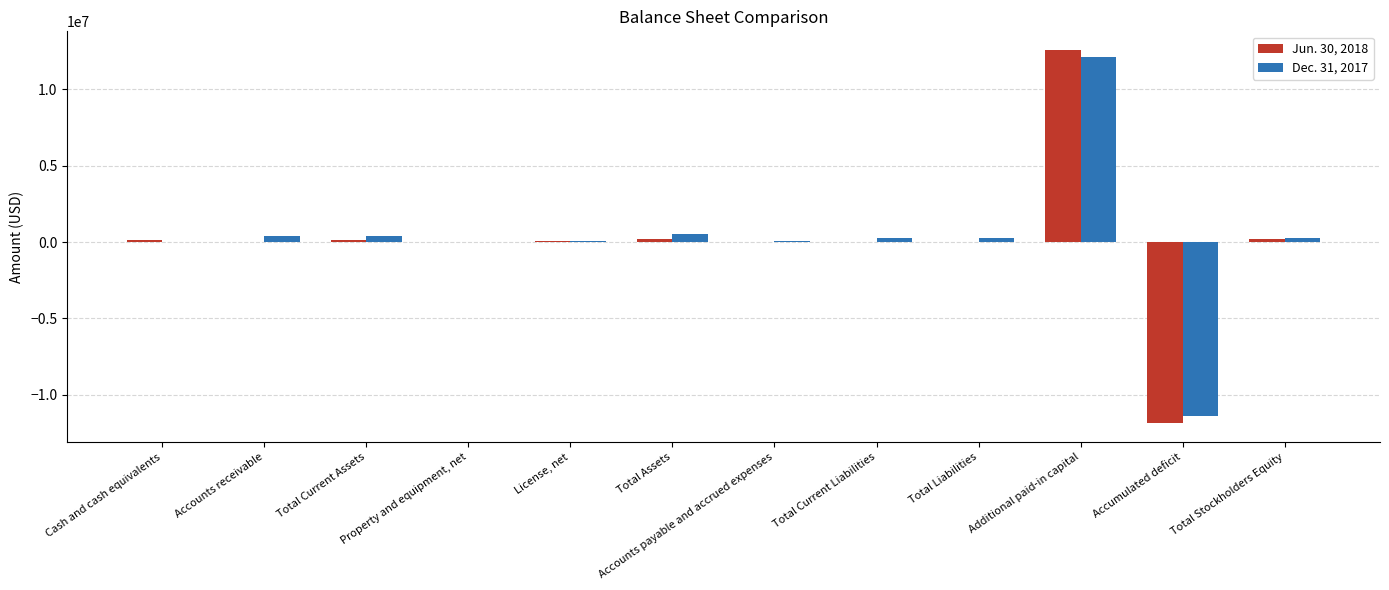

What is the total value across all series at Total Current Liabilities?

250628